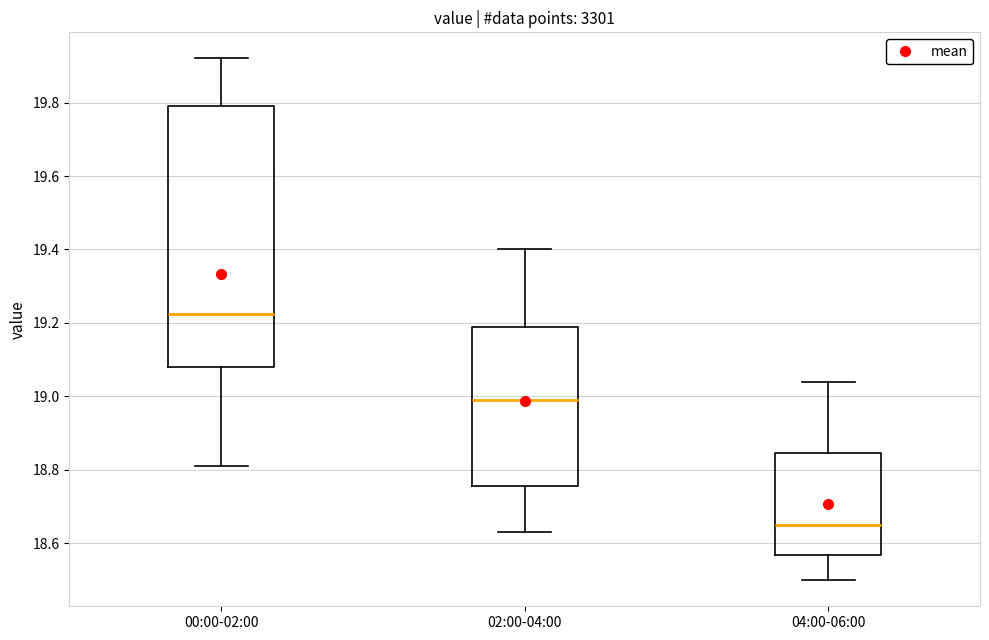

Reading left to right, read every box against the y-axis: the position of its median line, the range the box covers, and the ends of its whiskers. The values are not printed on the chart, so give them approximately, as read against the axis.

00:00-02:00: median 19.22, box 19.08 to 19.80, whiskers 18.82 to 19.92
02:00-04:00: median 19.00, box 18.76 to 19.20, whiskers 18.64 to 19.40
04:00-06:00: median 18.66, box 18.56 to 18.84, whiskers 18.50 to 19.04